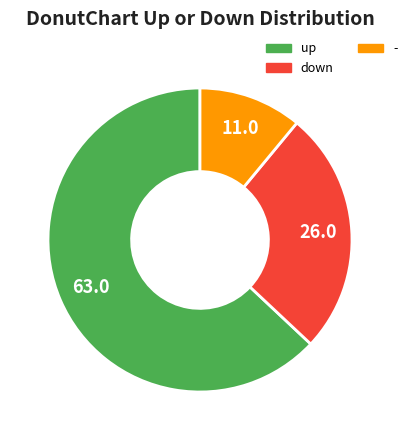

Which has a higher value, up or -?

up